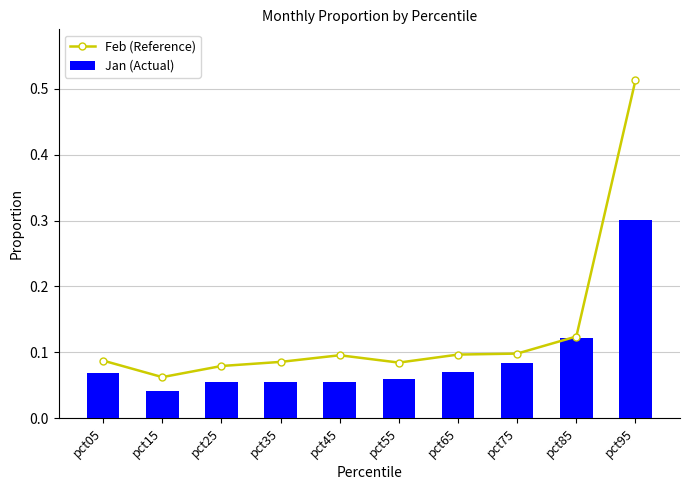

Which category has the lowest value in the Jan (Actual) series?

pct15